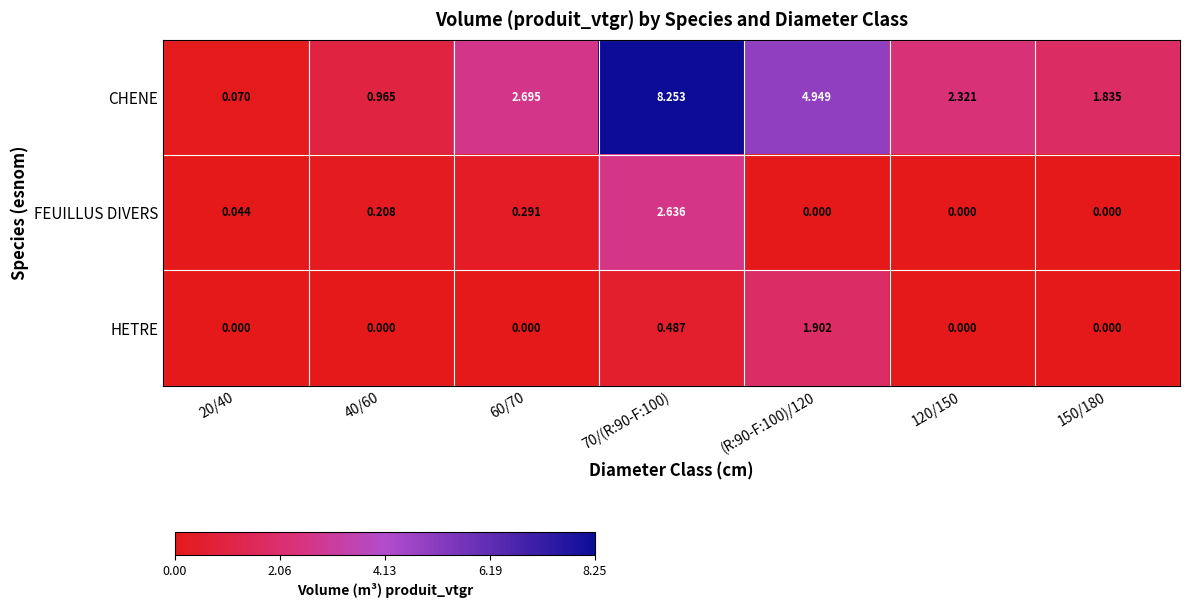

Between 20/40 and 120/150, which series saw the biggest shift?

CHENE